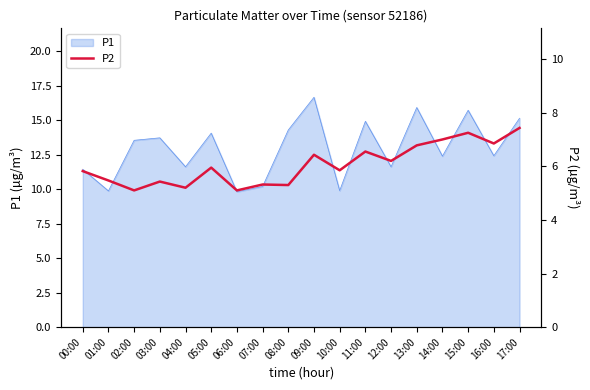

What is the lowest value of the P1 series?

9.8